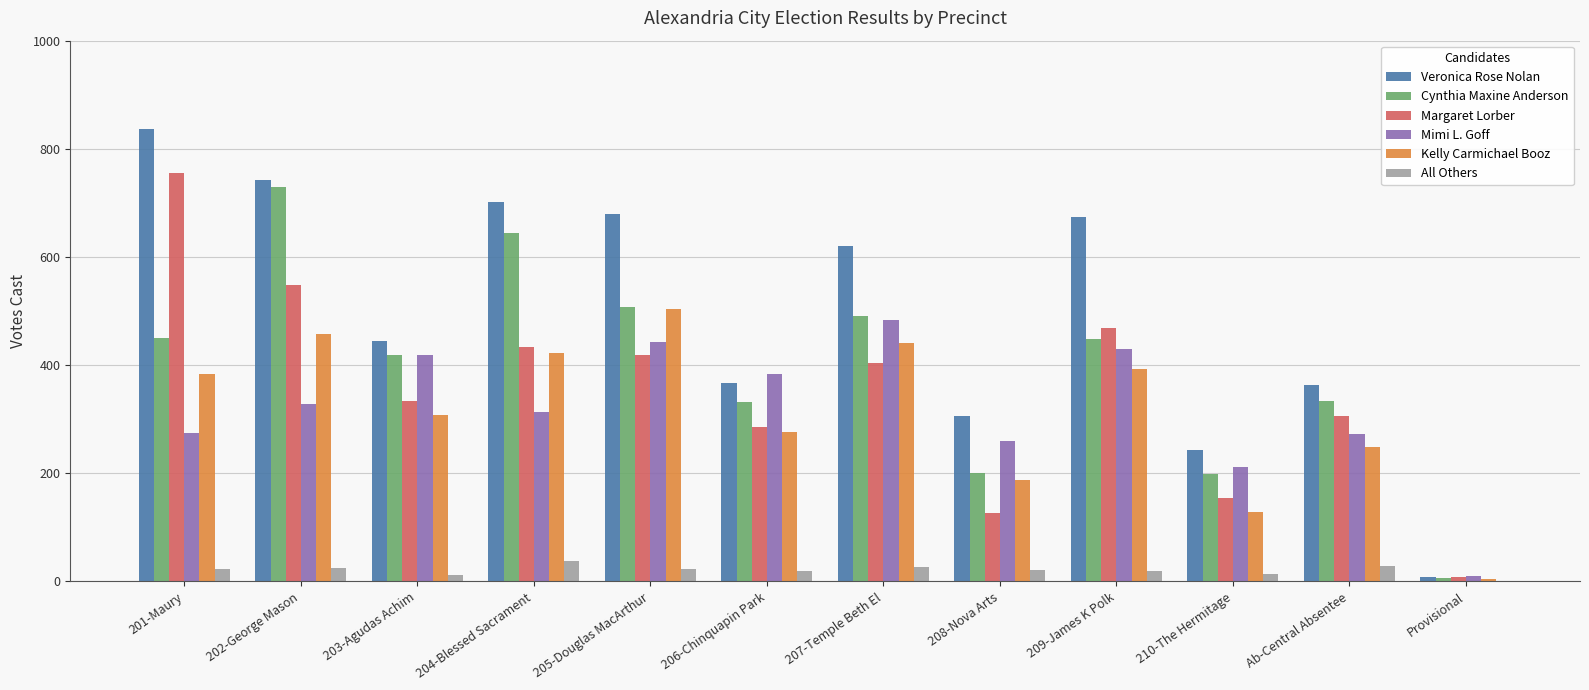

Which series has the largest total across all categories?

Veronica Rose Nolan